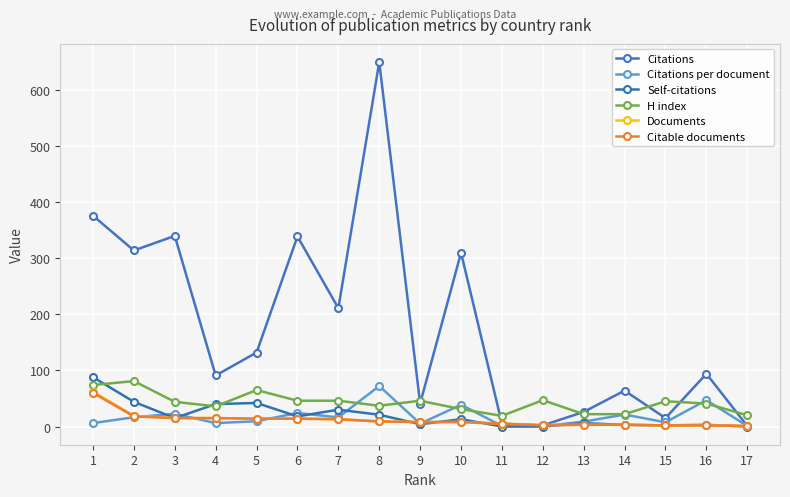

Is this an area chart (filled region under the line)?

No